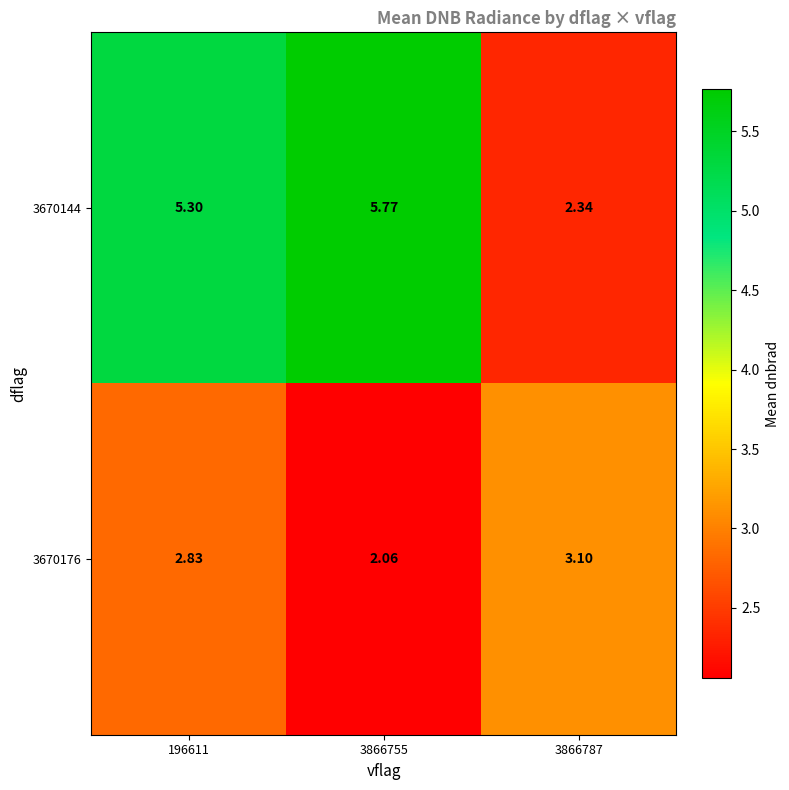

Rank the series by their maximum value, from lowest to highest.

3670176, 3670144